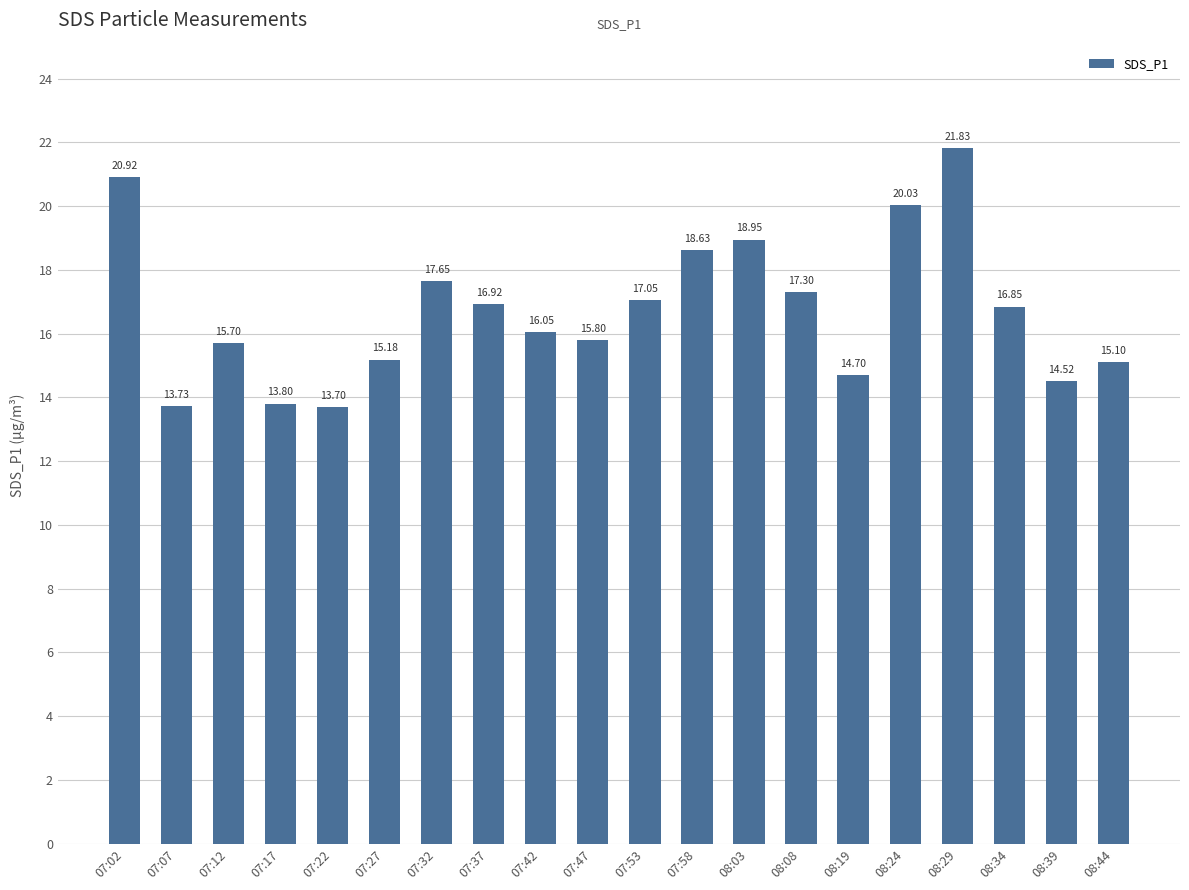

How many distinct data groups are displayed?

1